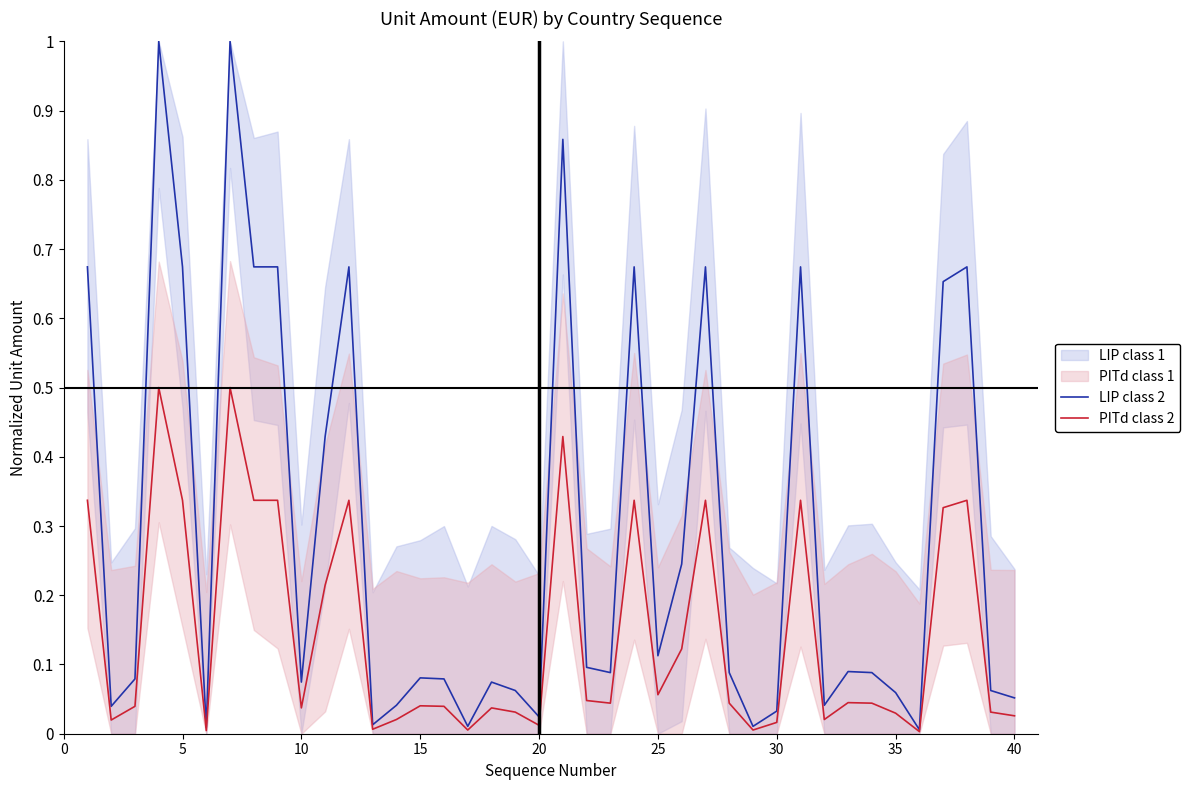

What is the maximum value for LIP class 2?

1.0